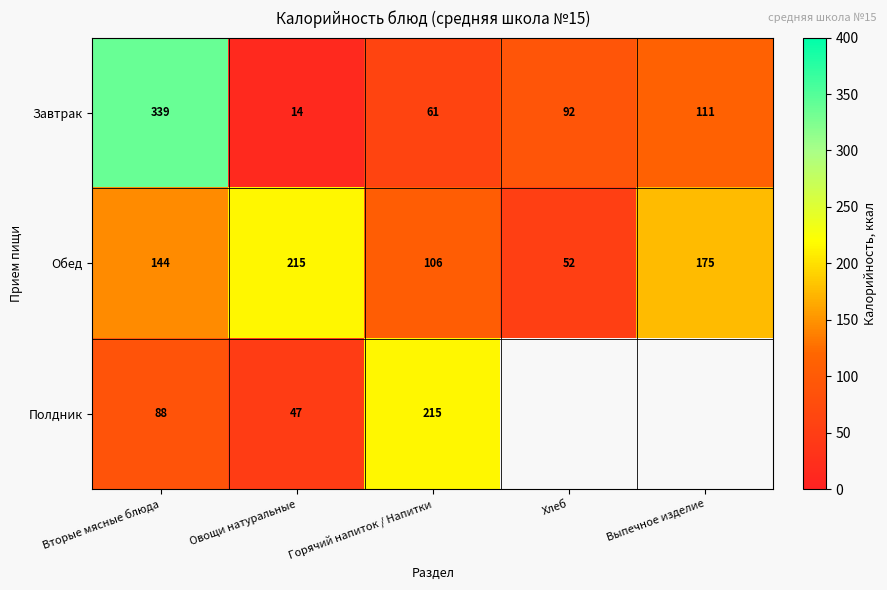

At Овощи натуральные, list the series in order from largest to smallest.

Обед, Полдник, Завтрак